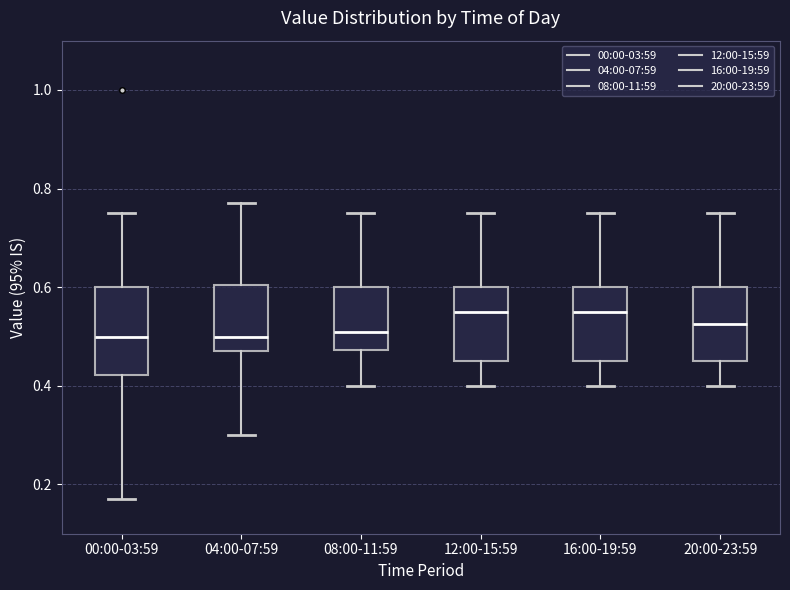

Where does the lower whisker of the box for 16:00-19:59 end on the y-axis? The values are not printed on the chart, so give them approximately, as read against the axis.

0.40